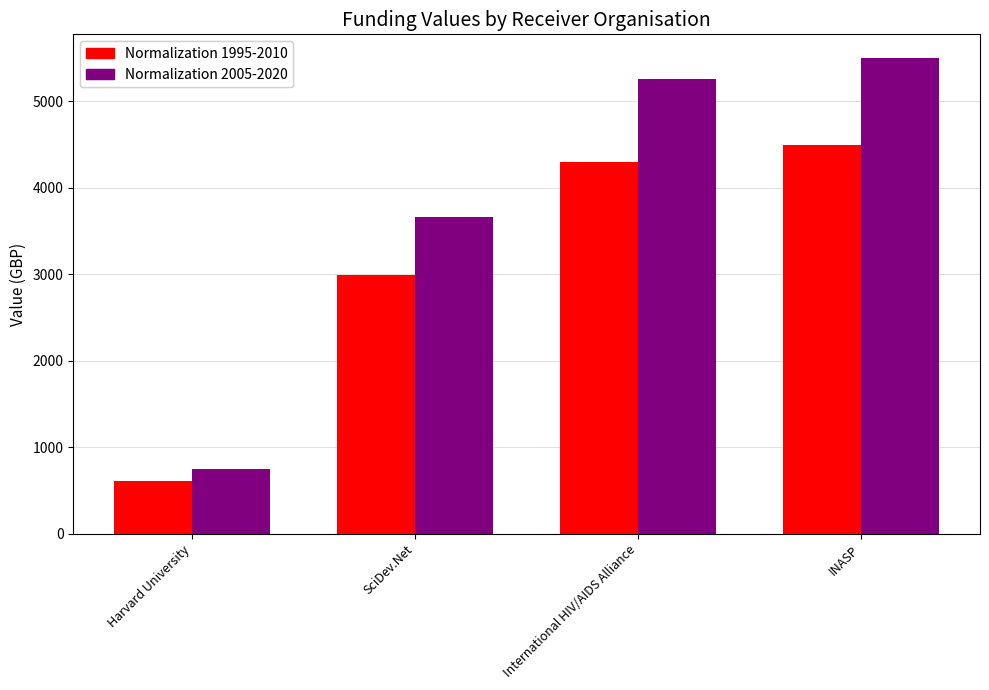

At which label is Normalization 1995-2010 closest to 2556?

SciDev.Net